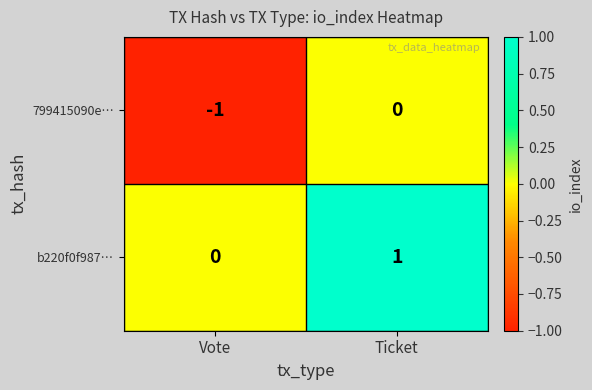

Which category has the highest value in the 799415090e… series?

Ticket